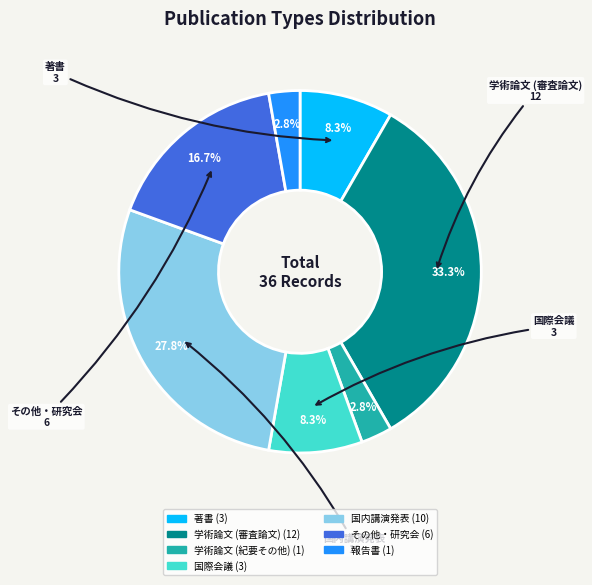

Count the number of slices in the pie.

7